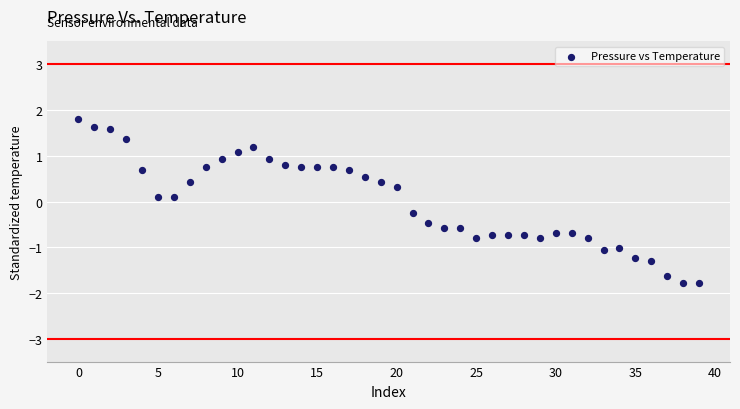

What is the range of Y values (max minus min)?

3.6